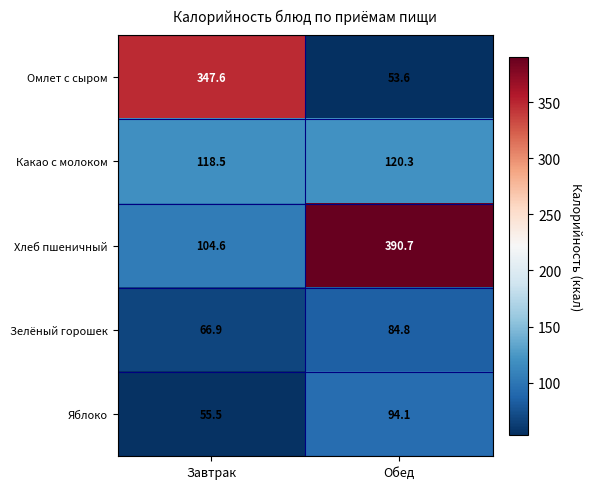

What is the minimum value shown in the chart?

53.6